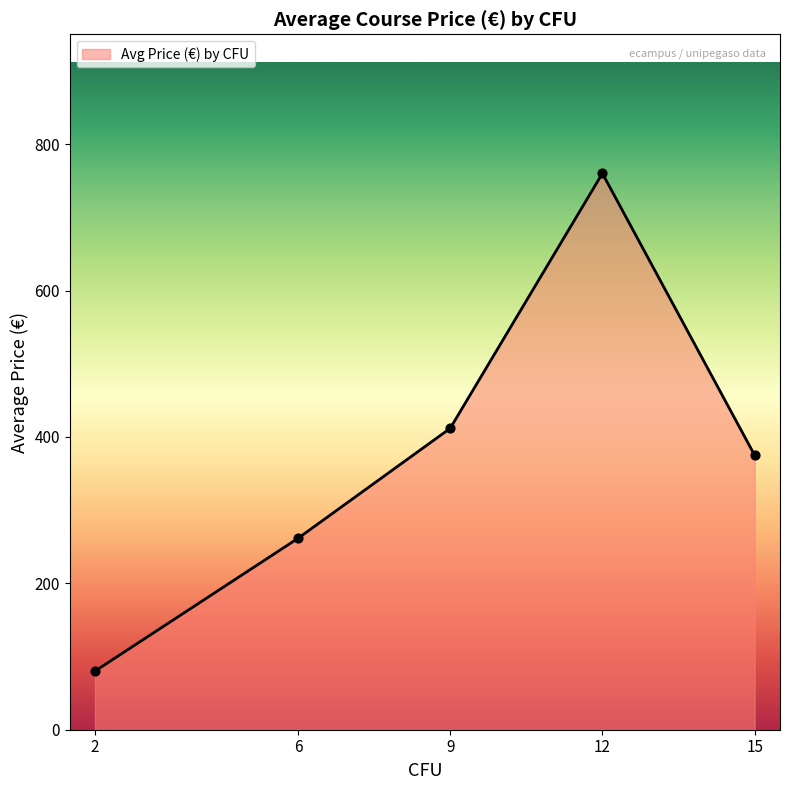

What is the difference between the maximum and minimum values?

680.0